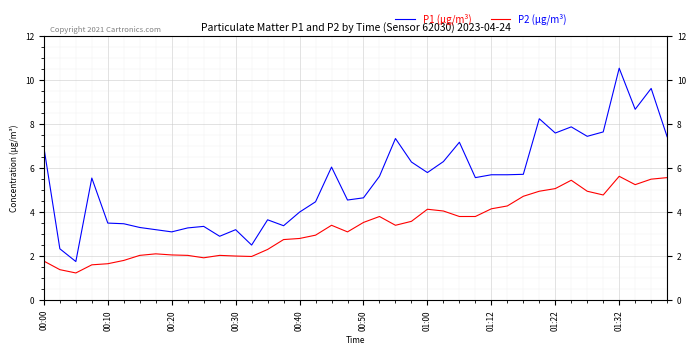

True or false: P1 (µg/m³) has more than 0 points higher than both neighbors.

True